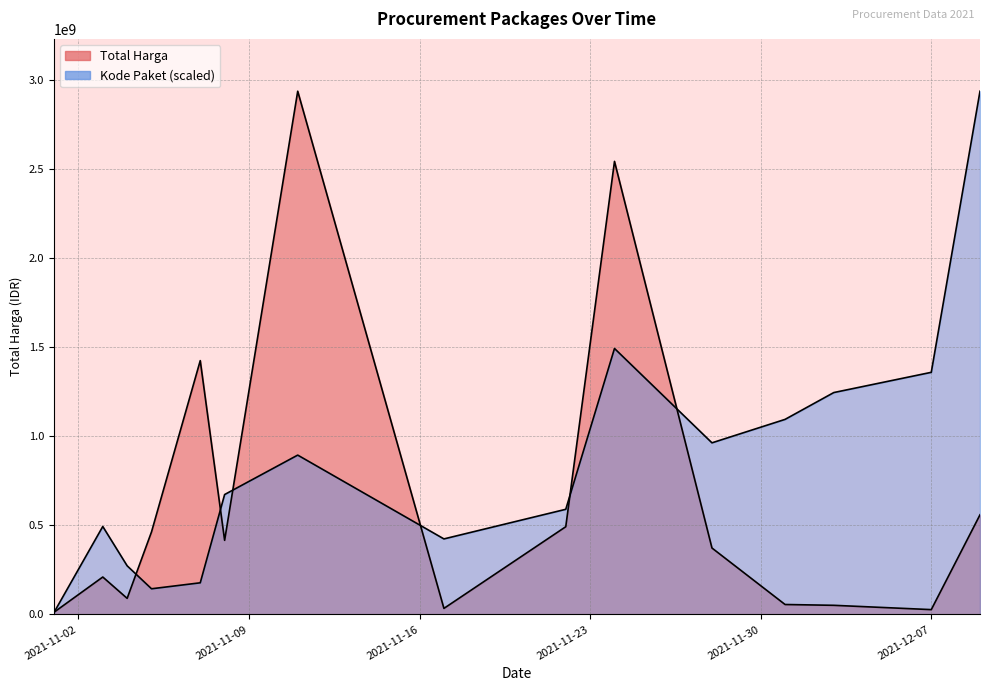

How many intersections are there between Total Harga and Kode Paket?

7